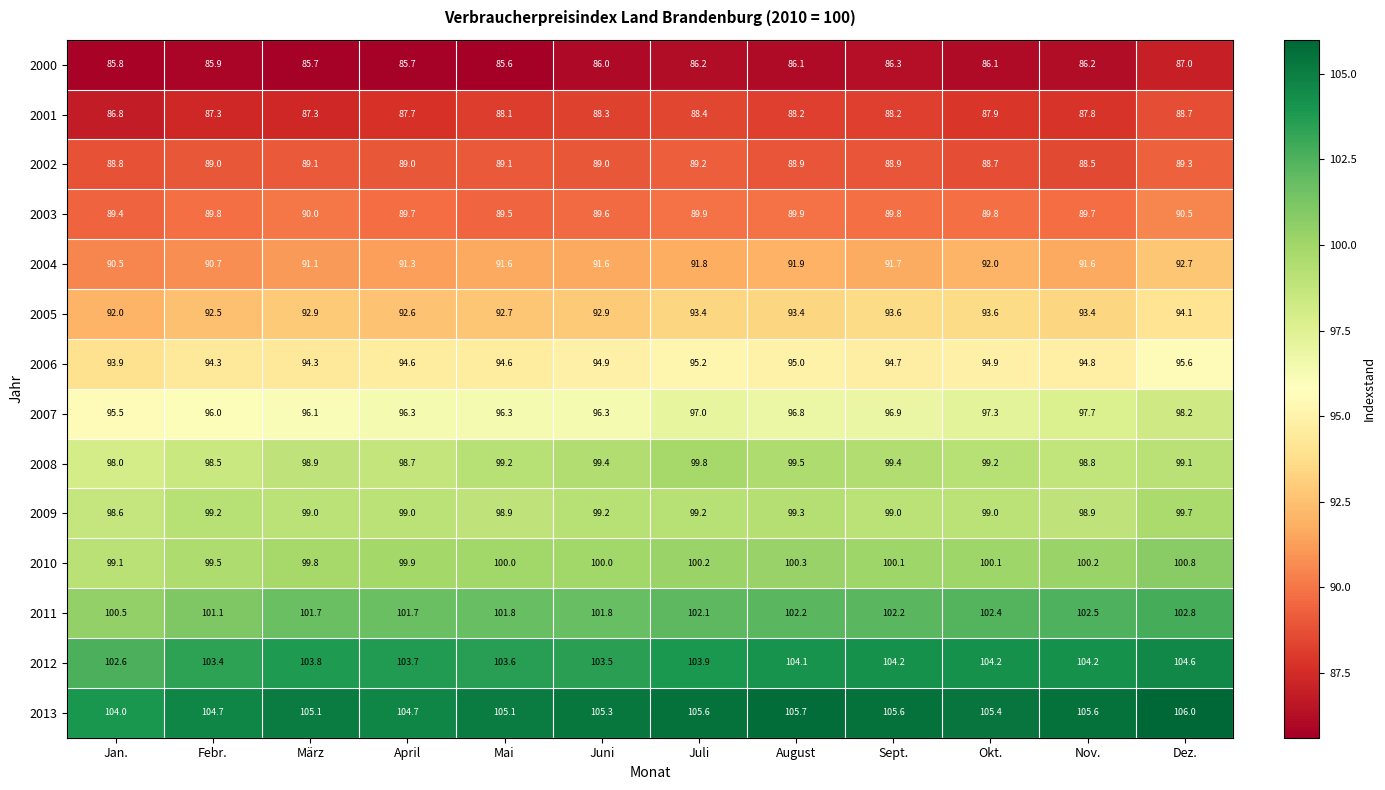

True or false: 2003 has a value of 89.5 at Mai.

True